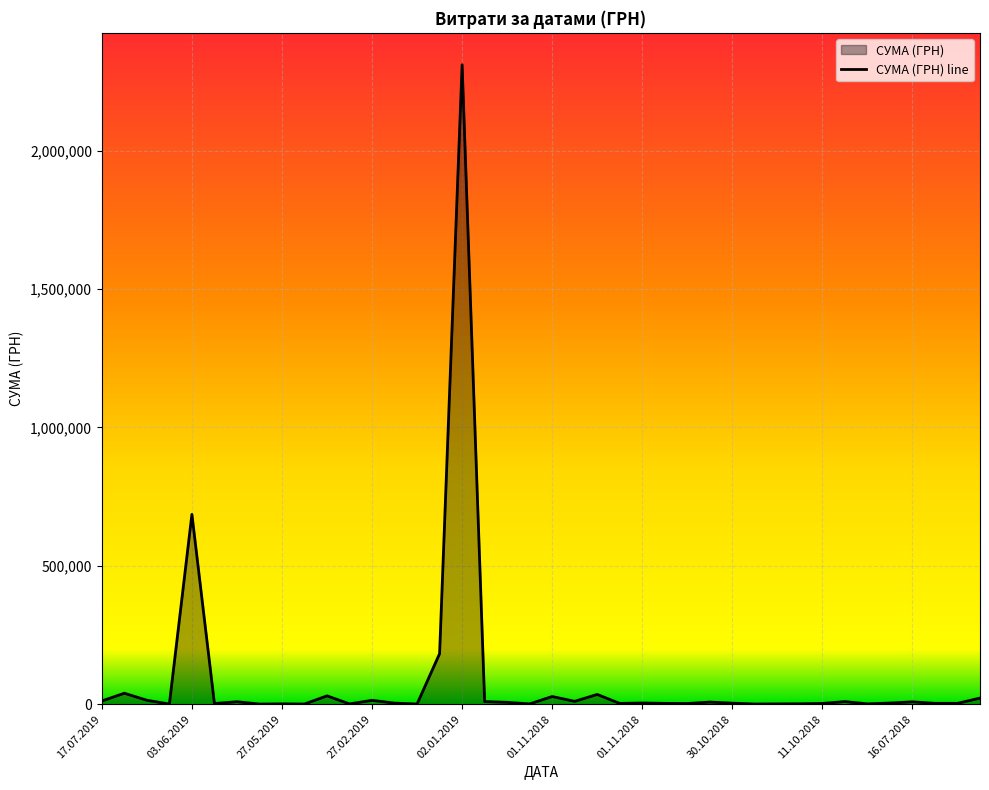

What is the difference between the maximum and minimum values?

2309614.0